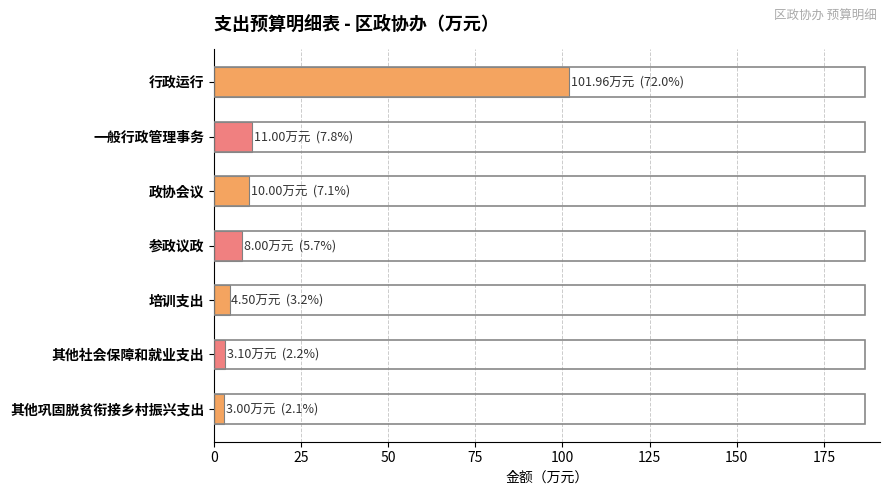

What value does the data have at 政协会议?

10.0